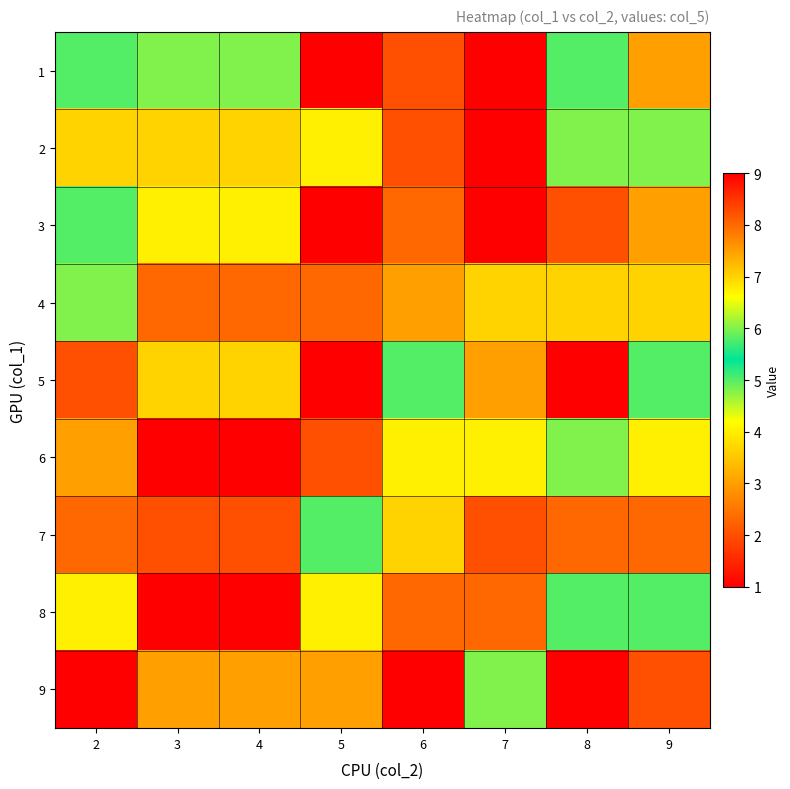

At which category is the sum across all series the highest?

7